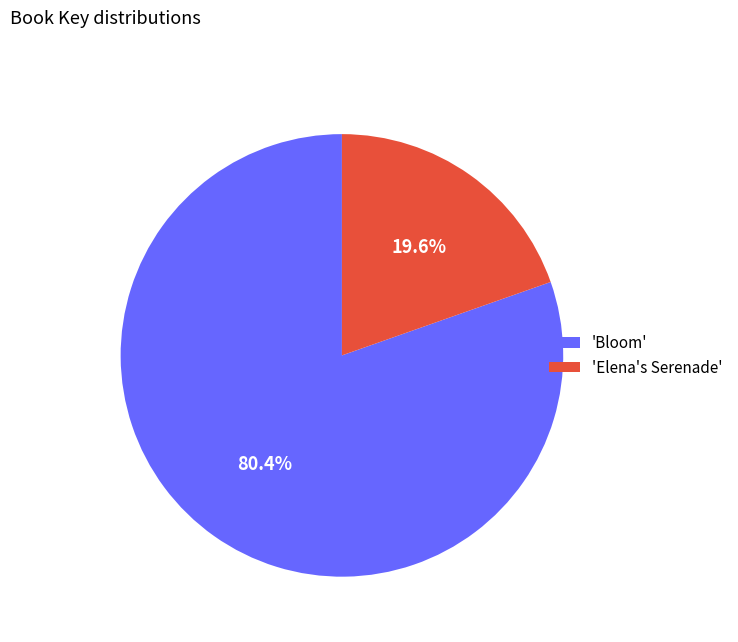

Count the number of slices in the pie.

2